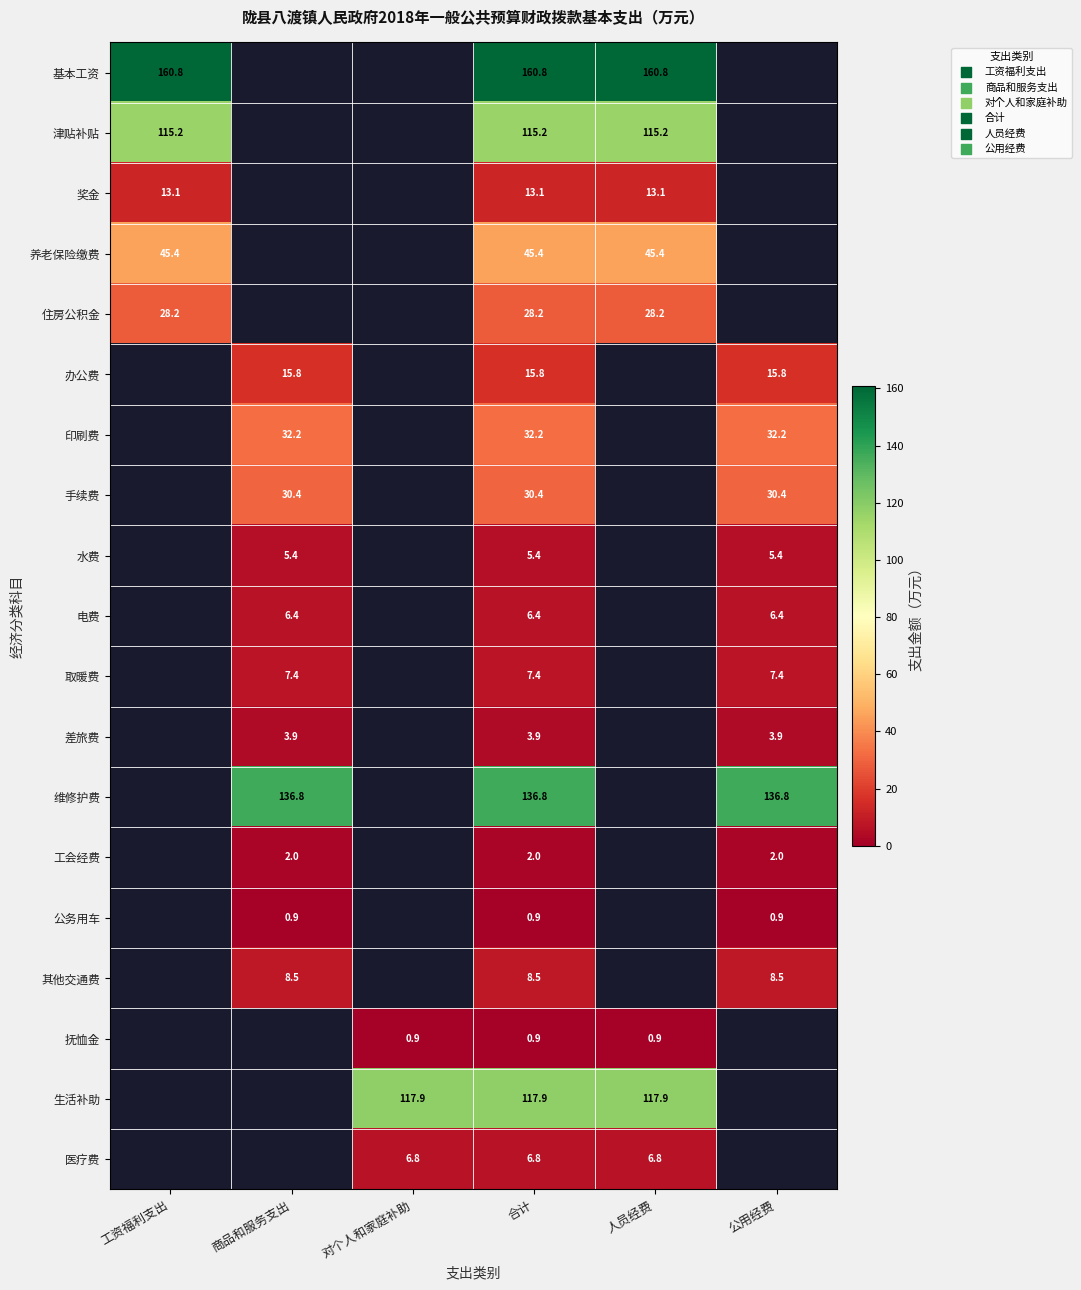

True or false: 基本工资 has a value of 248.6 at 工资福利支出.

False